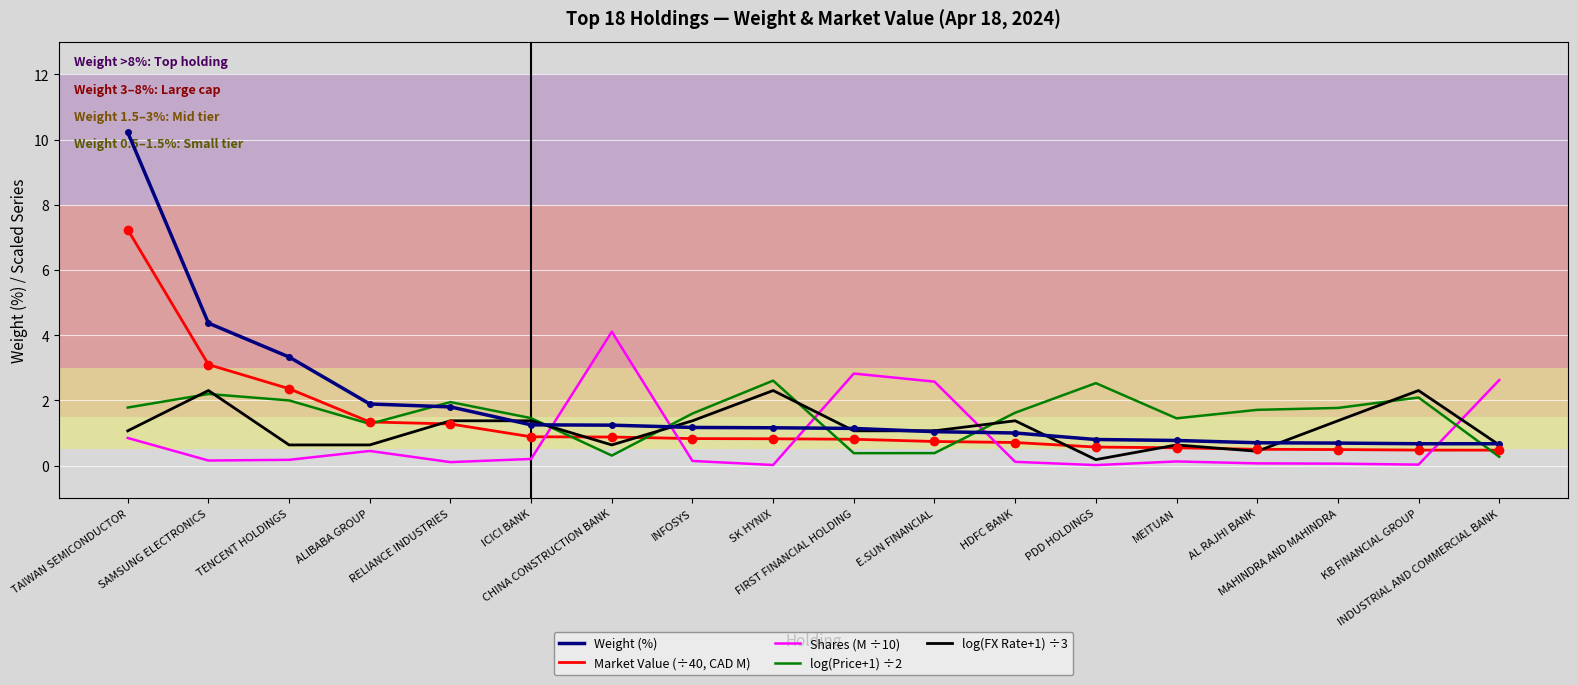

Where is Weight (%) nearest to the value 5?

SAMSUNG ELECTRONICS